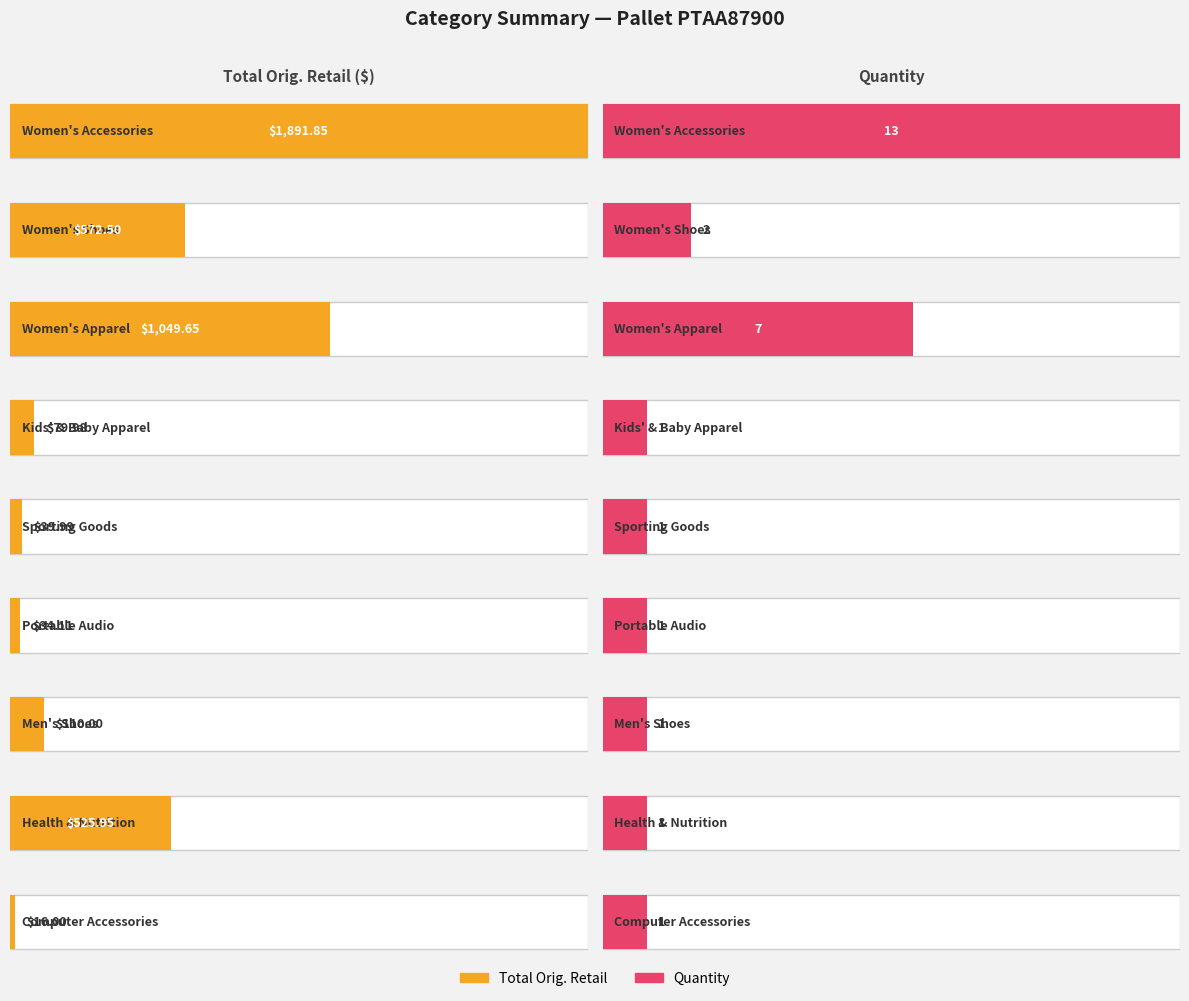

What is the sum of the Quantity values at Women's Apparel and Women's Accessories?

20.0